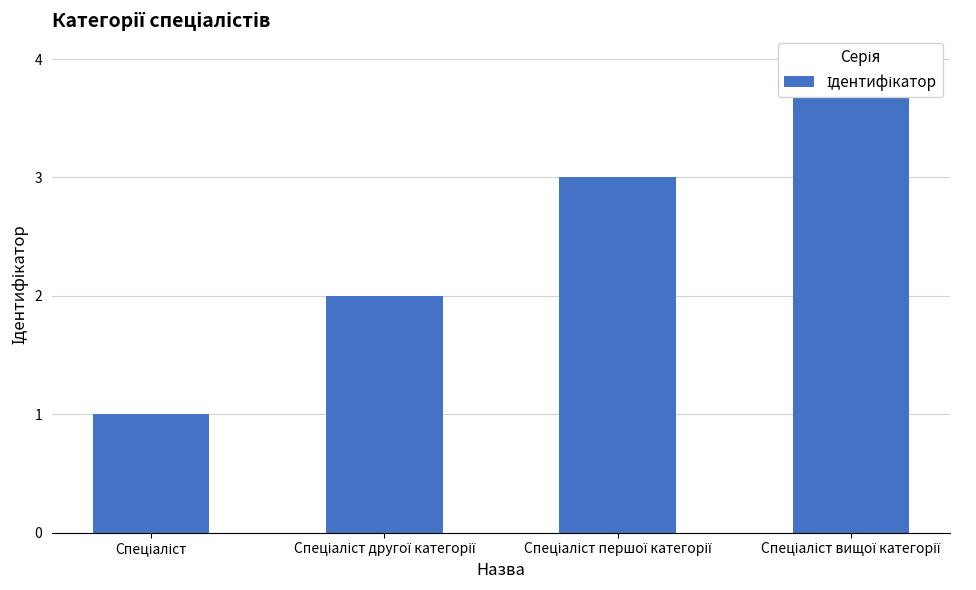

Reading left to right, list all the values displayed in this chart.

1	2	3	4